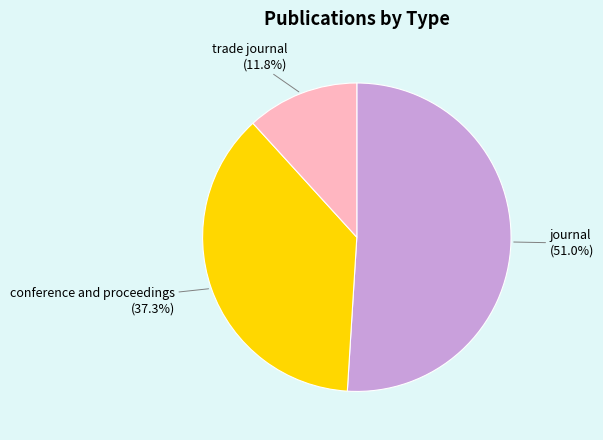

Is there a majority slice in this chart?

Yes